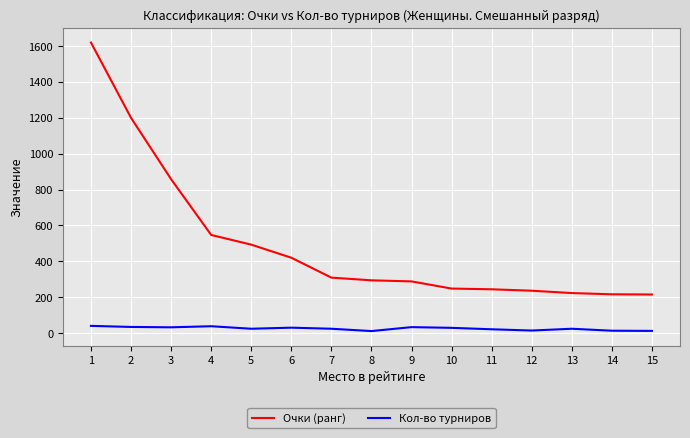

At 1, list the series in order from smallest to largest.

Кол-во турниров, Очки (ранг)